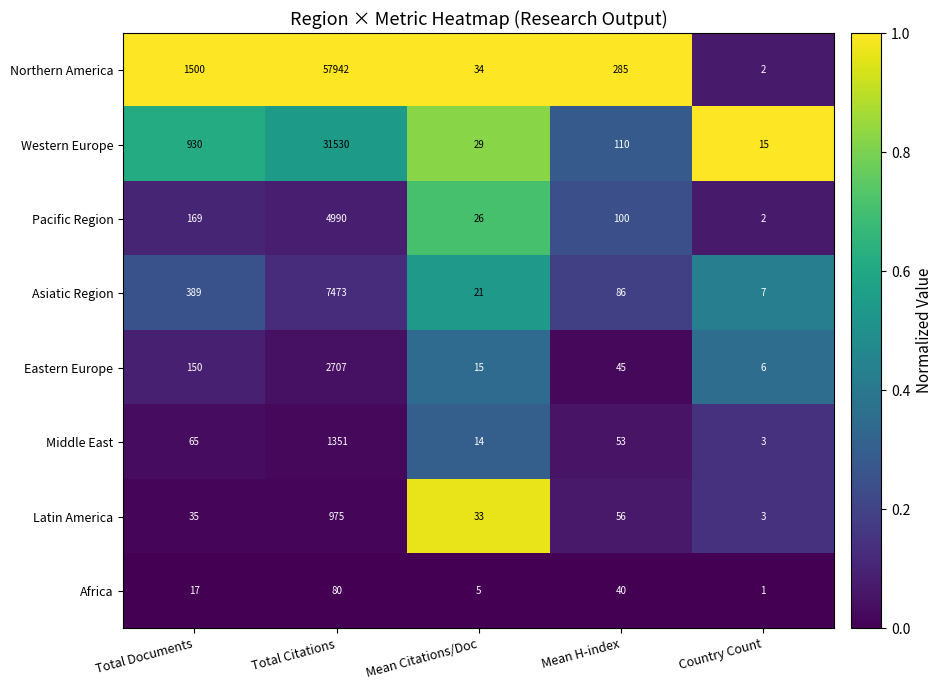

Rank the series at Total Documents from lowest to highest value.

Africa, Latin America, Middle East, Eastern Europe, Pacific Region, Asiatic Region, Western Europe, Northern America